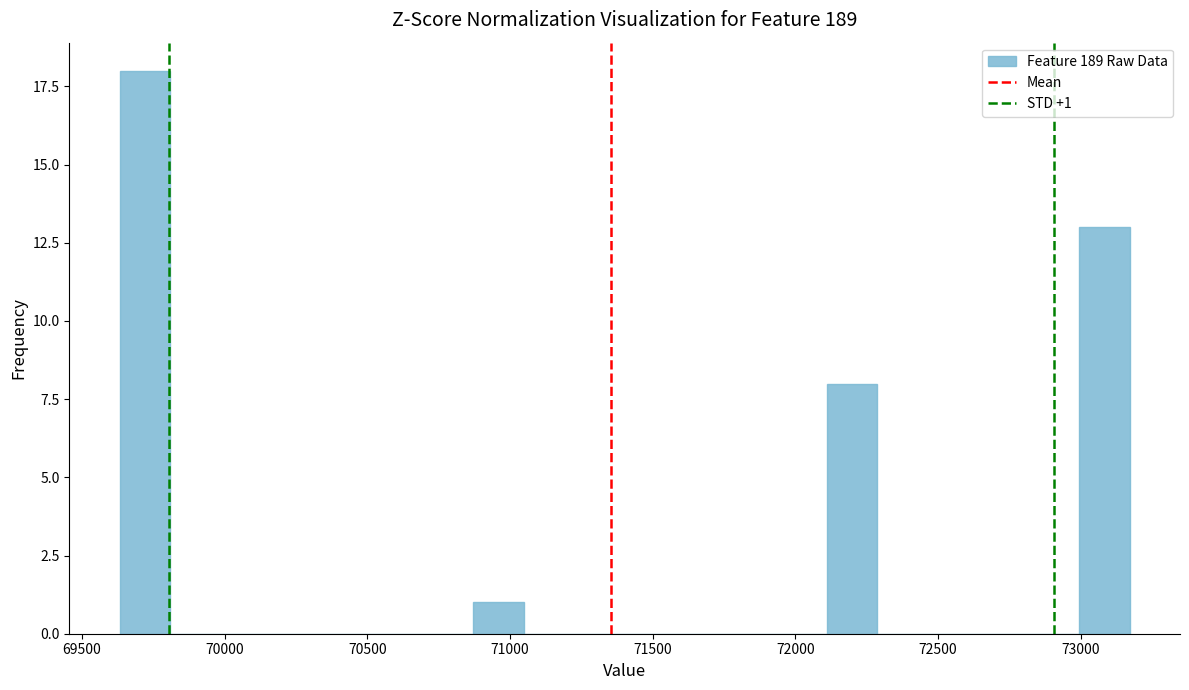

Around what value on the x-axis is the tallest bar? Give the approximate position of its centre, as read against the axis.

69700